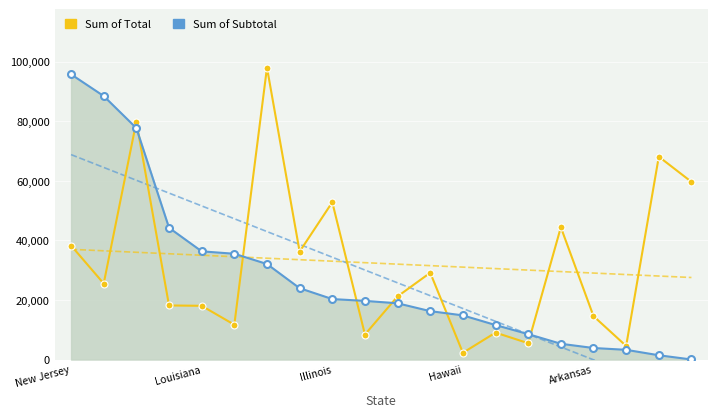

What are all the series names shown in the legend?

Sum of Total, Sum of Subtotal